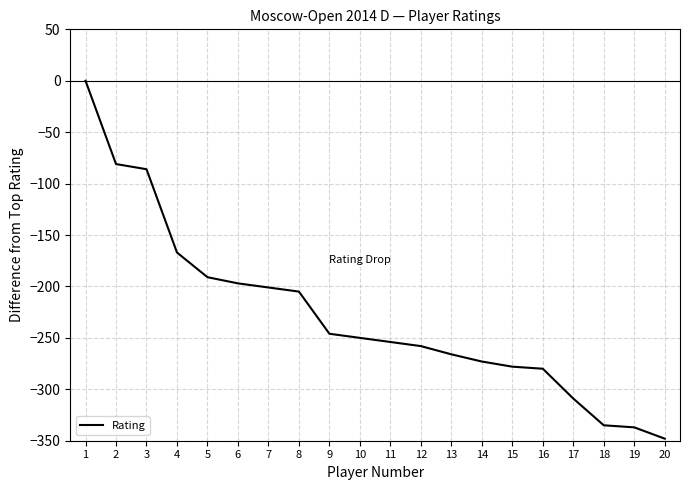

Reading left to right, transcribe all the data shown in this chart.

0	-81	-86	-167	-191	-197	-201	-205	-246	-250	-254	-258	-266	-273	-278	-280	-309	-335	-337	-348